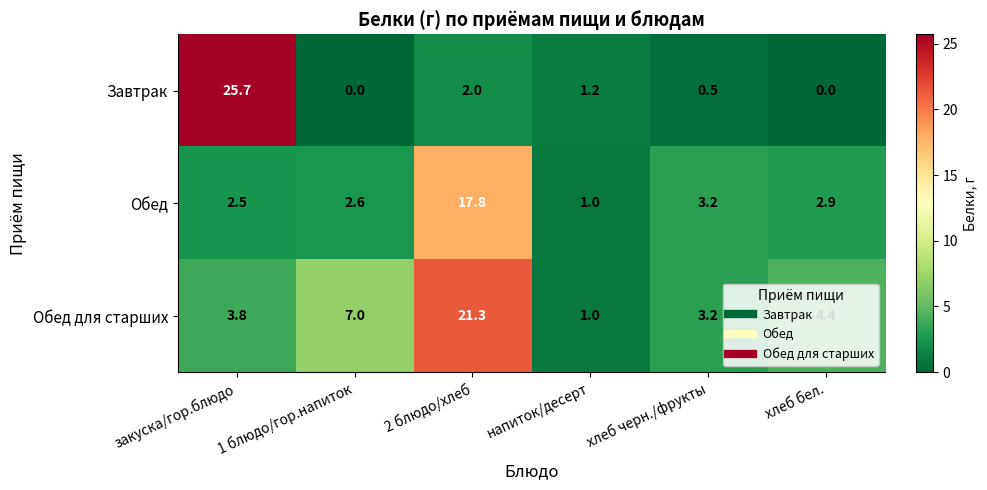

Where does the Обед для старших series first go above 4?

1 блюдо/гор.напиток